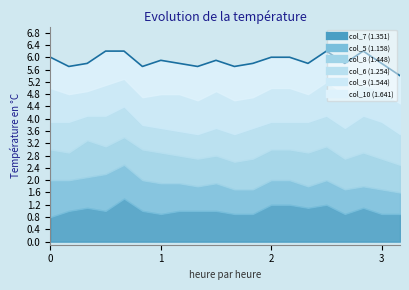

Between 02:00 and 02:30, which series saw the biggest shift?

col_8 (1.448)